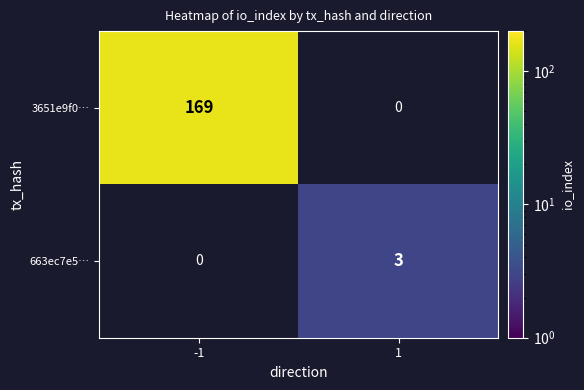

What is the sum of all 3651e9f0… values?

169